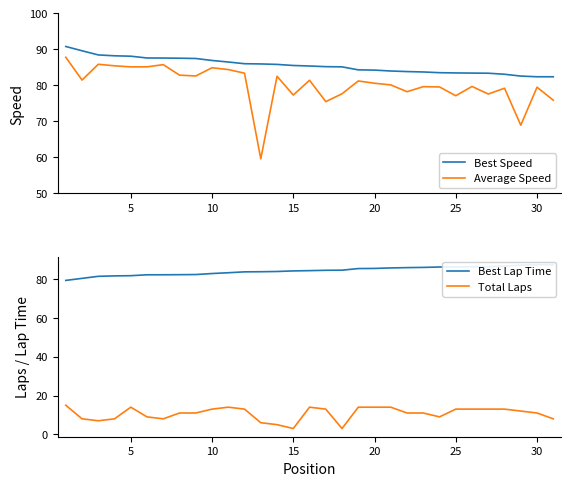

Reading right to left, what are all the values shown in this chart?

Best Speed: 82.4	82.4	82.6	83.1	83.4	83.4	83.4	83.5	83.7	83.8	84.0	84.2	84.3	85.1	85.2	85.4	85.5	85.8	85.9	86.0	86.5	86.9	87.4	87.5	87.6	87.6	88.1	88.2	88.4	89.6	90.8
Average Speed: 75.9	79.5	68.9	79.2	77.6	79.7	77.1	79.5	79.6	78.2	80.1	80.6	81.2	77.6	75.5	81.4	77.3	82.5	59.6	83.4	84.4	84.9	82.6	82.8	85.7	85.1	85.1	85.4	85.8	81.5	87.8
Best Lap Time: 87.4	87.4	87.2	86.7	86.4	86.3	86.3	86.2	86.0	85.9	85.7	85.5	85.4	84.6	84.5	84.4	84.2	83.9	83.8	83.7	83.3	82.9	82.3	82.3	82.2	82.2	81.7	81.6	81.4	80.4	79.3
Total Laps: 8.0	11.0	12.0	13.0	13.0	13.0	13.0	9.0	11.0	11.0	14.0	14.0	14.0	3.0	13.0	14.0	3.0	5.0	6.0	13.0	14.0	13.0	11.0	11.0	8.0	9.0	14.0	8.0	7.0	8.0	15.0